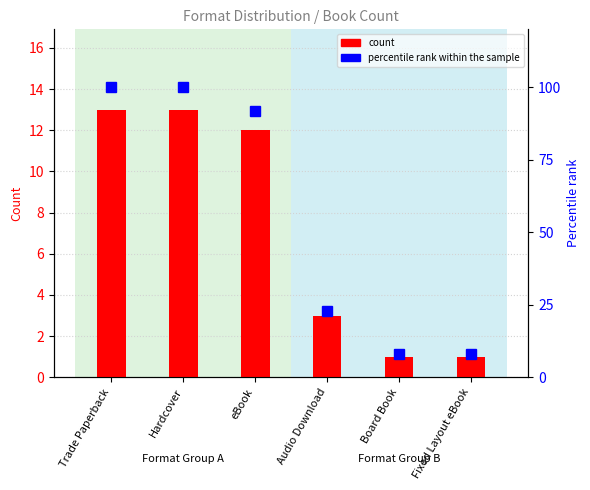

Which series has the largest range (max minus min)?

percentile rank within the sample